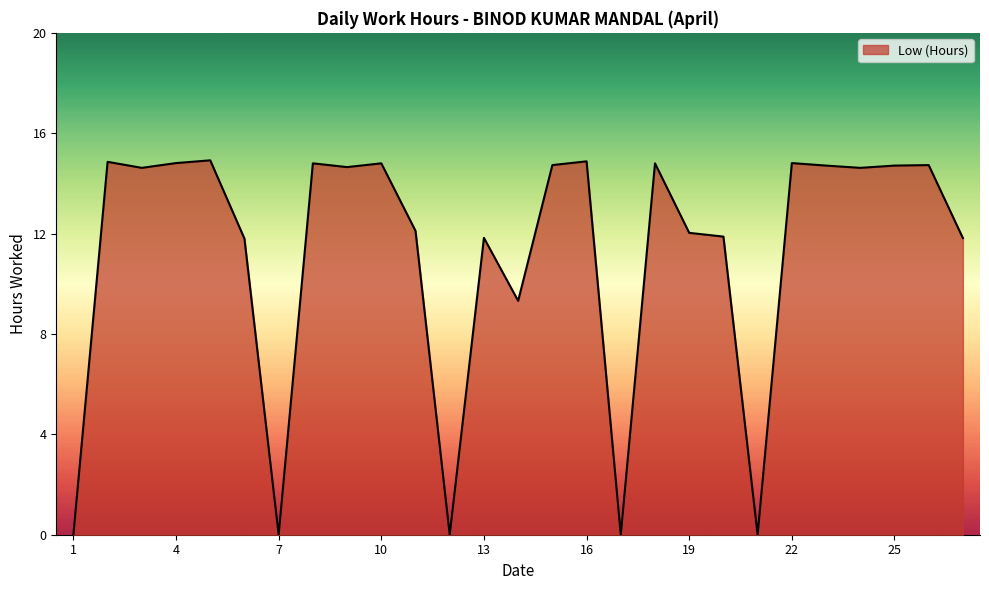

What is the maximum value shown in the chart?

14.9